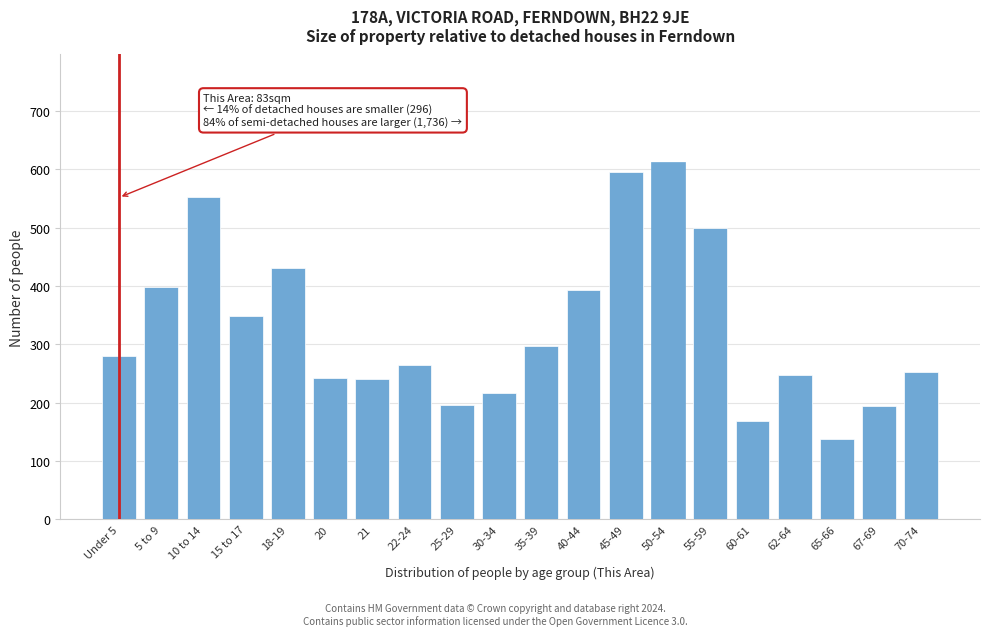

What is the label of the 13th bar from the left?

45-49